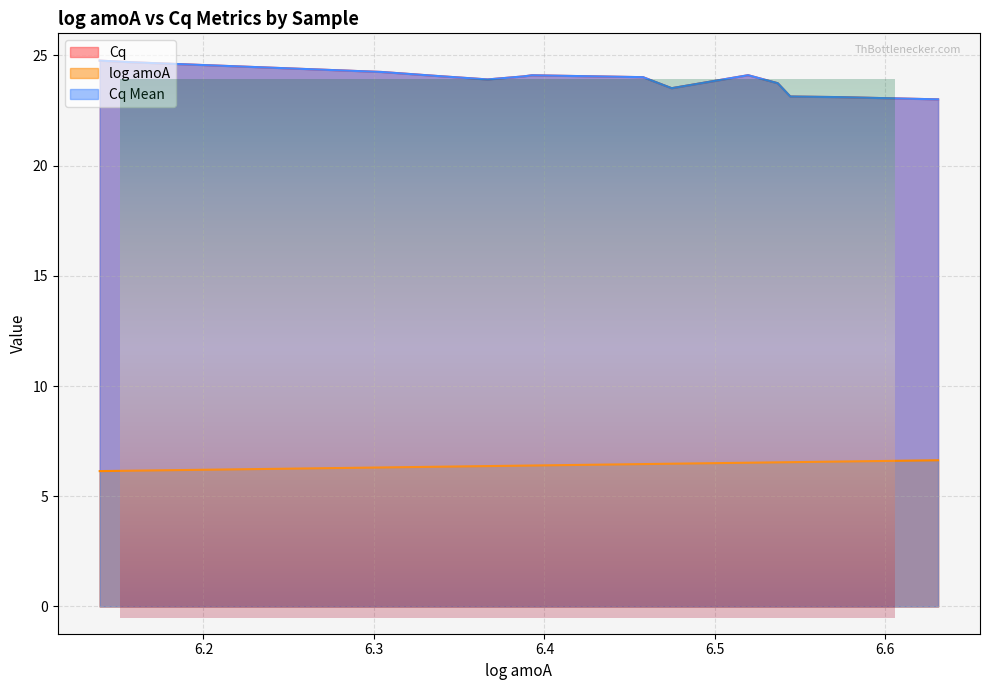

What is the value of the Cq point at the 1st from the left?

24.0